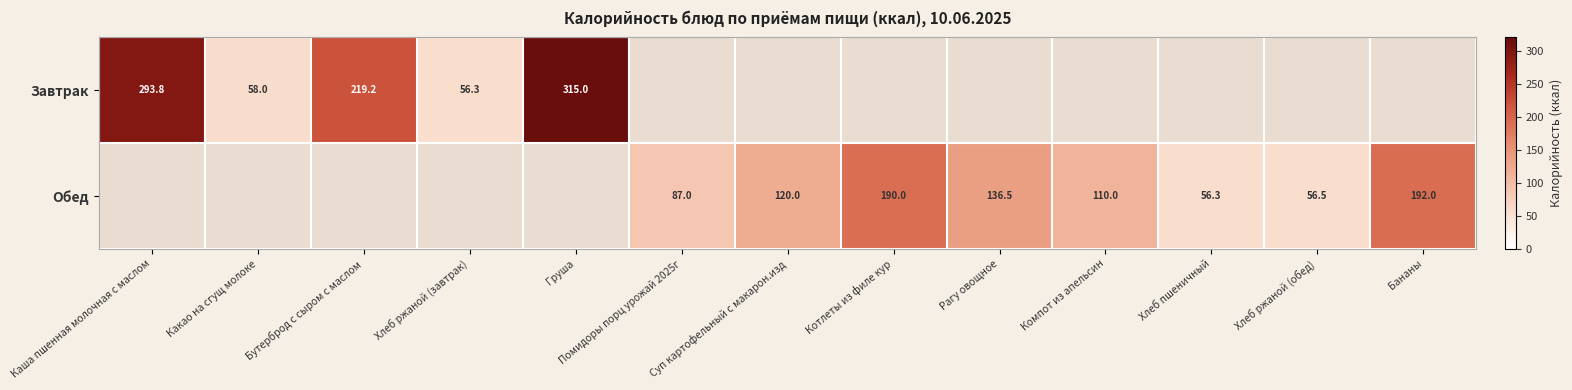

At which category is the sum across all series the highest?

Груша